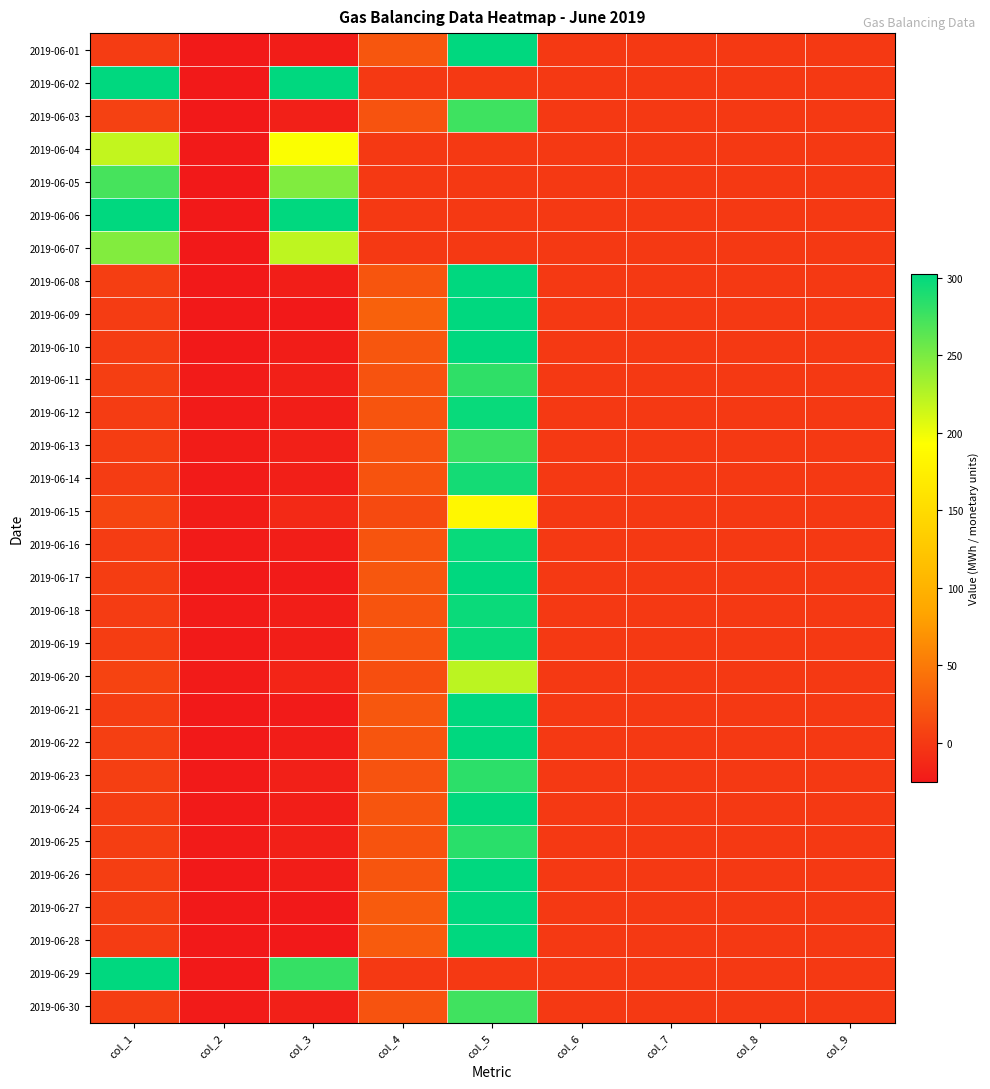

Reading right to left, what are all the values shown in this chart?

2019-06-01: col_9=0.0	col_8=0.0	col_7=0.0	col_6=0.0	col_5=311.5	col_4=22.1	col_3=-22.1	col_2=-24.6	col_1=2.4
2019-06-02: col_9=0.0	col_8=0.0	col_7=0.0	col_6=0.0	col_5=0.0	col_4=0.0	col_3=850.0	col_2=-26.0	col_1=876.0
2019-06-03: col_9=0.0	col_8=0.0	col_7=0.0	col_6=0.0	col_5=275.4	col_4=19.5	col_3=-19.5	col_2=-25.8	col_1=6.3
2019-06-04: col_9=0.0	col_8=0.0	col_7=0.0	col_6=0.0	col_5=0.0	col_4=0.0	col_3=194.6	col_2=-24.7	col_1=219.3
2019-06-05: col_9=0.0	col_8=0.0	col_7=0.0	col_6=0.0	col_5=0.0	col_4=0.0	col_3=247.1	col_2=-24.9	col_1=272.0
2019-06-06: col_9=0.0	col_8=0.0	col_7=0.0	col_6=0.0	col_5=0.0	col_4=0.0	col_3=908.9	col_2=-25.5	col_1=934.4
2019-06-07: col_9=0.0	col_8=0.0	col_7=0.0	col_6=0.0	col_5=0.0	col_4=0.0	col_3=221.2	col_2=-25.6	col_1=246.8
2019-06-08: col_9=0.0	col_8=0.0	col_7=0.0	col_6=0.0	col_5=302.5	col_4=21.5	col_3=-21.5	col_2=-25.2	col_1=3.8
2019-06-09: col_9=0.0	col_8=0.0	col_7=0.0	col_6=0.0	col_5=434.9	col_4=30.8	col_3=-30.8	col_2=-33.6	col_1=2.7
2019-06-10: col_9=0.0	col_8=0.0	col_7=0.0	col_6=0.0	col_5=310.9	col_4=22.0	col_3=-22.0	col_2=-24.8	col_1=2.8
2019-06-11: col_9=0.0	col_8=0.0	col_7=0.0	col_6=0.0	col_5=281.8	col_4=20.0	col_3=-20.0	col_2=-23.7	col_1=3.8
2019-06-12: col_9=0.0	col_8=0.0	col_7=0.0	col_6=0.0	col_5=298.5	col_4=21.2	col_3=-21.2	col_2=-23.9	col_1=2.8
2019-06-13: col_9=0.0	col_8=0.0	col_7=0.0	col_6=0.0	col_5=276.7	col_4=19.6	col_3=-19.6	col_2=-22.5	col_1=2.9
2019-06-14: col_9=0.0	col_8=0.0	col_7=0.0	col_6=0.0	col_5=293.3	col_4=20.5	col_3=-20.5	col_2=-23.1	col_1=2.6
2019-06-15: col_9=0.0	col_8=0.0	col_7=0.0	col_6=0.0	col_5=183.8	col_4=12.9	col_3=-12.9	col_2=-22.6	col_1=9.7
2019-06-16: col_9=0.0	col_8=0.0	col_7=0.0	col_6=0.0	col_5=298.7	col_4=21.1	col_3=-21.1	col_2=-23.7	col_1=2.6
2019-06-17: col_9=0.0	col_8=0.0	col_7=0.0	col_6=0.0	col_5=322.8	col_4=22.9	col_3=-22.9	col_2=-26.0	col_1=3.1
2019-06-18: col_9=0.0	col_8=0.0	col_7=0.0	col_6=0.0	col_5=297.7	col_4=21.1	col_3=-21.1	col_2=-23.5	col_1=2.4
2019-06-19: col_9=0.0	col_8=0.0	col_7=0.0	col_6=0.0	col_5=298.6	col_4=21.2	col_3=-21.2	col_2=-24.2	col_1=3.1
2019-06-20: col_9=0.0	col_8=0.0	col_7=0.0	col_6=0.0	col_5=222.4	col_4=15.8	col_3=-15.8	col_2=-23.7	col_1=7.9
2019-06-21: col_9=0.0	col_8=0.0	col_7=0.0	col_6=0.0	col_5=322.3	col_4=22.9	col_3=-22.9	col_2=-26.0	col_1=3.2
2019-06-22: col_9=0.0	col_8=0.0	col_7=0.0	col_6=0.0	col_5=310.2	col_4=22.0	col_3=-22.0	col_2=-26.5	col_1=4.5
2019-06-23: col_9=0.0	col_8=0.0	col_7=0.0	col_6=0.0	col_5=283.0	col_4=20.1	col_3=-20.1	col_2=-24.6	col_1=4.5
2019-06-24: col_9=0.0	col_8=0.0	col_7=0.0	col_6=0.0	col_5=301.8	col_4=21.4	col_3=-21.4	col_2=-24.5	col_1=3.1
2019-06-25: col_9=0.0	col_8=0.0	col_7=0.0	col_6=0.0	col_5=284.6	col_4=20.2	col_3=-20.2	col_2=-23.8	col_1=3.6
2019-06-26: col_9=0.0	col_8=0.0	col_7=0.0	col_6=0.0	col_5=302.7	col_4=21.8	col_3=-21.8	col_2=-25.5	col_1=3.7
2019-06-27: col_9=0.0	col_8=0.0	col_7=0.0	col_6=0.0	col_5=363.8	col_4=26.3	col_3=-26.3	col_2=-30.1	col_1=3.8
2019-06-28: col_9=0.0	col_8=0.0	col_7=0.0	col_6=0.0	col_5=361.3	col_4=26.2	col_3=-26.2	col_2=-28.9	col_1=2.7
2019-06-29: col_9=0.0	col_8=0.0	col_7=0.0	col_6=0.0	col_5=0.0	col_4=0.0	col_3=279.4	col_2=-25.2	col_1=304.6
2019-06-30: col_9=0.0	col_8=0.0	col_7=0.0	col_6=0.0	col_5=274.5	col_4=19.6	col_3=-19.6	col_2=-23.3	col_1=3.7